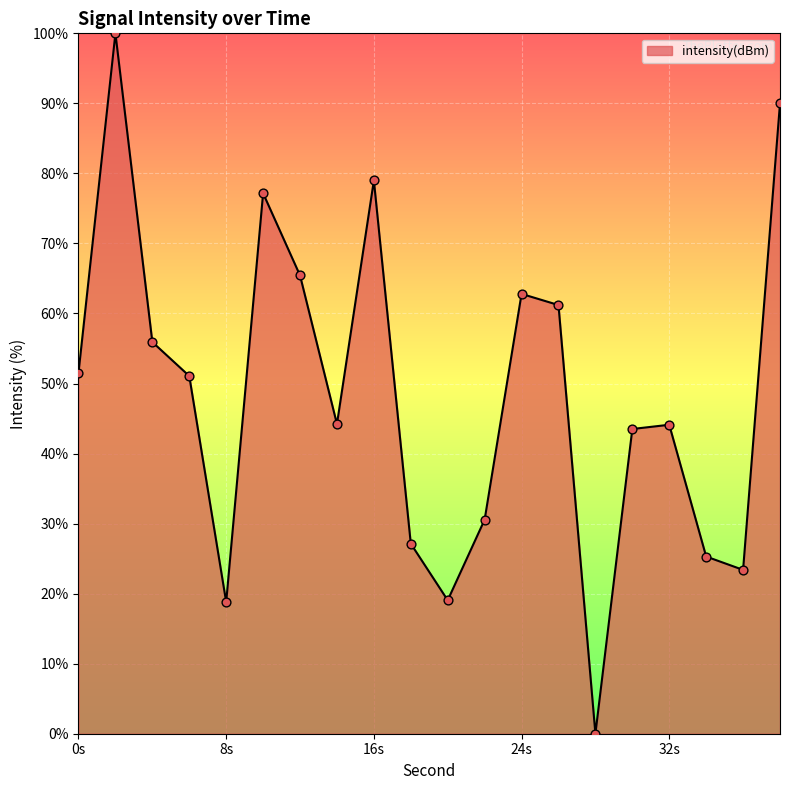

What is the maximum value shown in the chart?

100.0